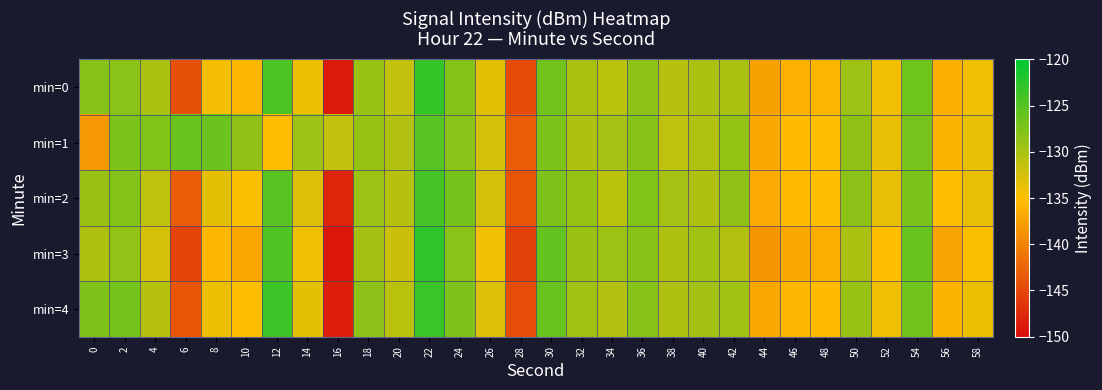

Rank the series at 50 from lowest to highest value.

min=3, min=0, min=4, min=1, min=2